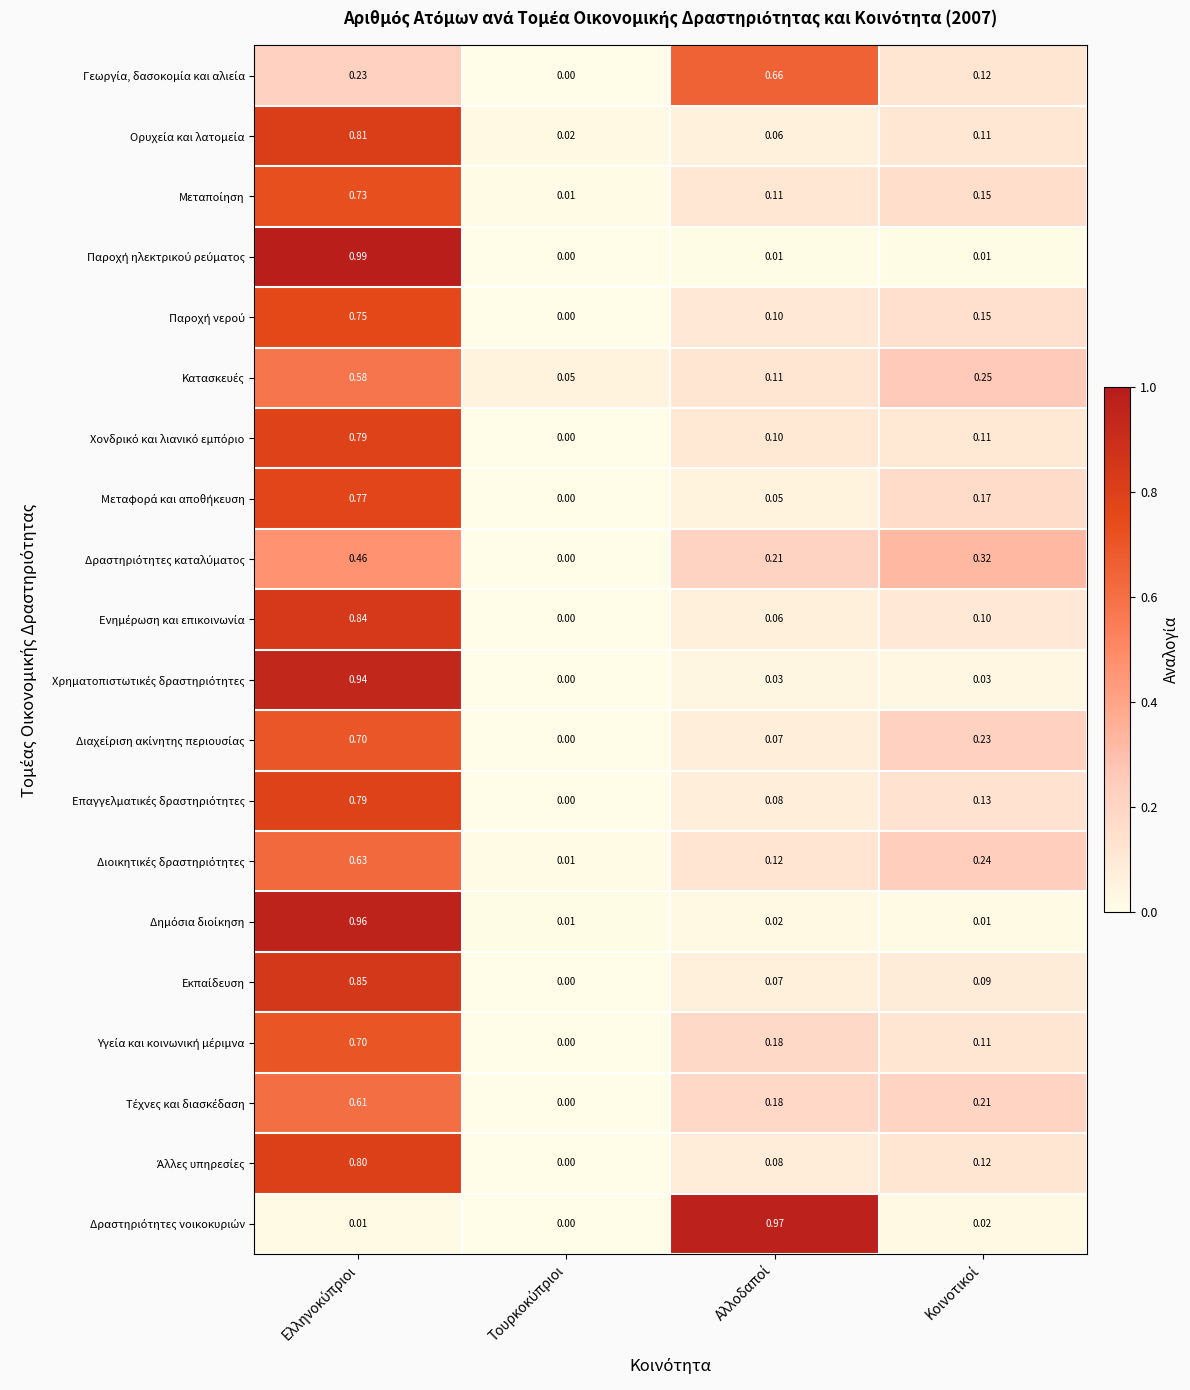

Count the number of data series in this chart.

20